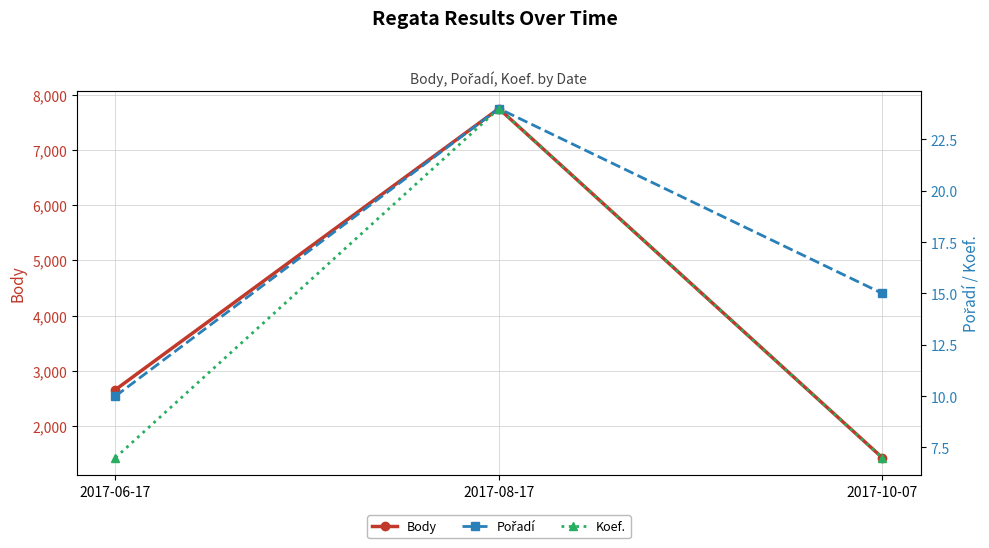

Reading right to left, list all the values displayed in this chart.

Body: 2017-10-07=1426	2017-08-17=7748	2017-06-17=2658
Pořadí: 2017-10-07=15	2017-08-17=24	2017-06-17=10
Koef.: 2017-10-07=7	2017-08-17=24	2017-06-17=7